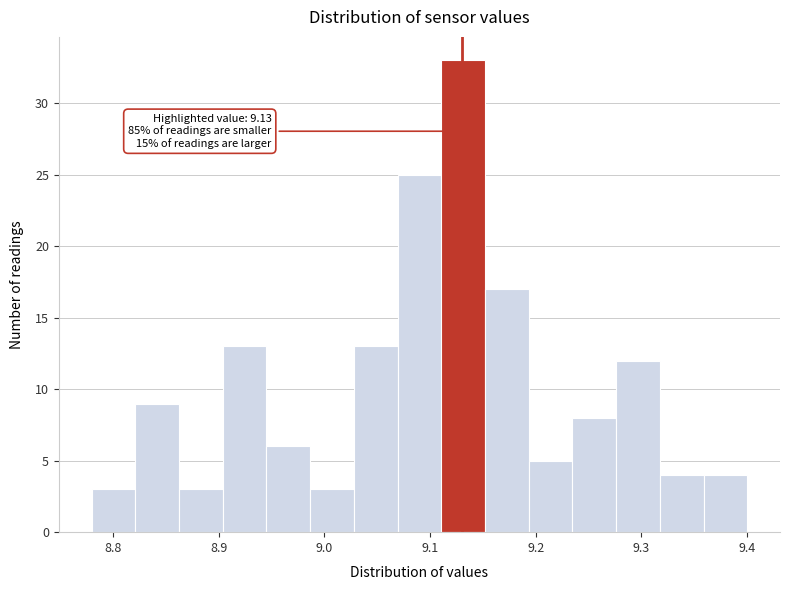

Which range on the x-axis has the tallest bar?

9.11 to 9.15